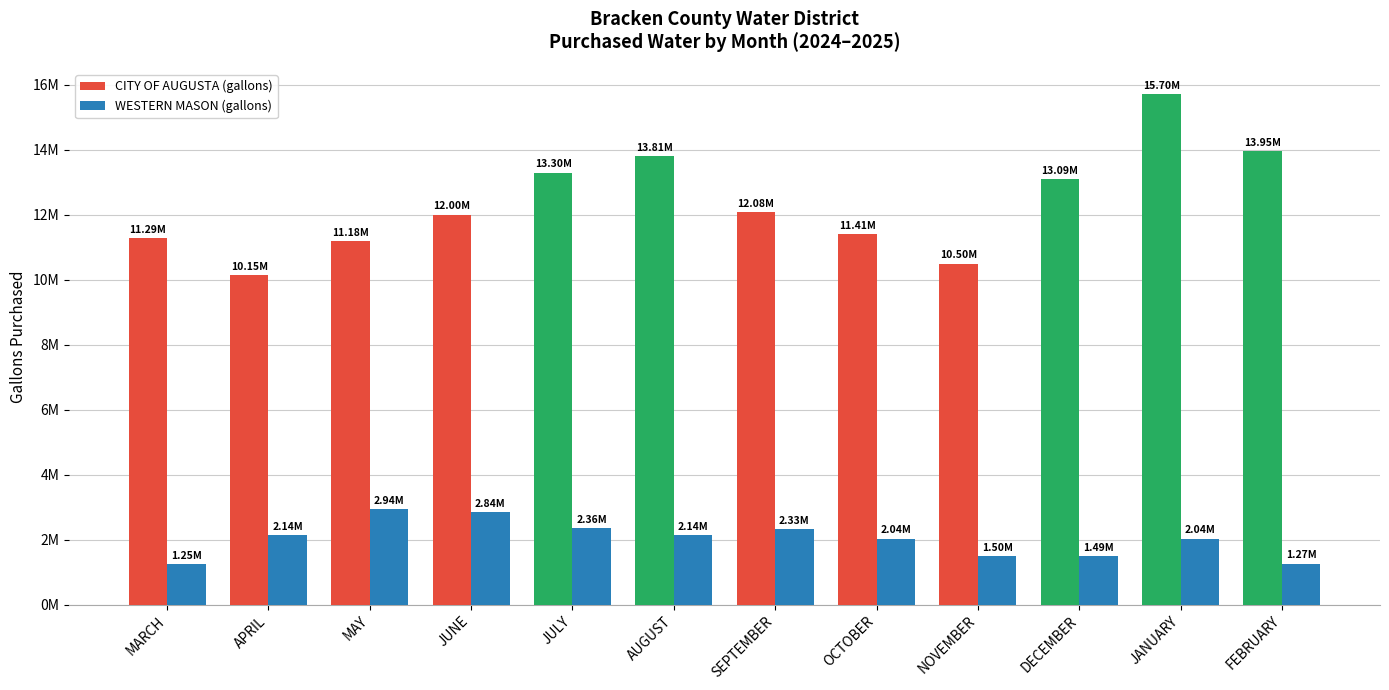

What is the sum of all WESTERN MASON (gallons) values?

24323000